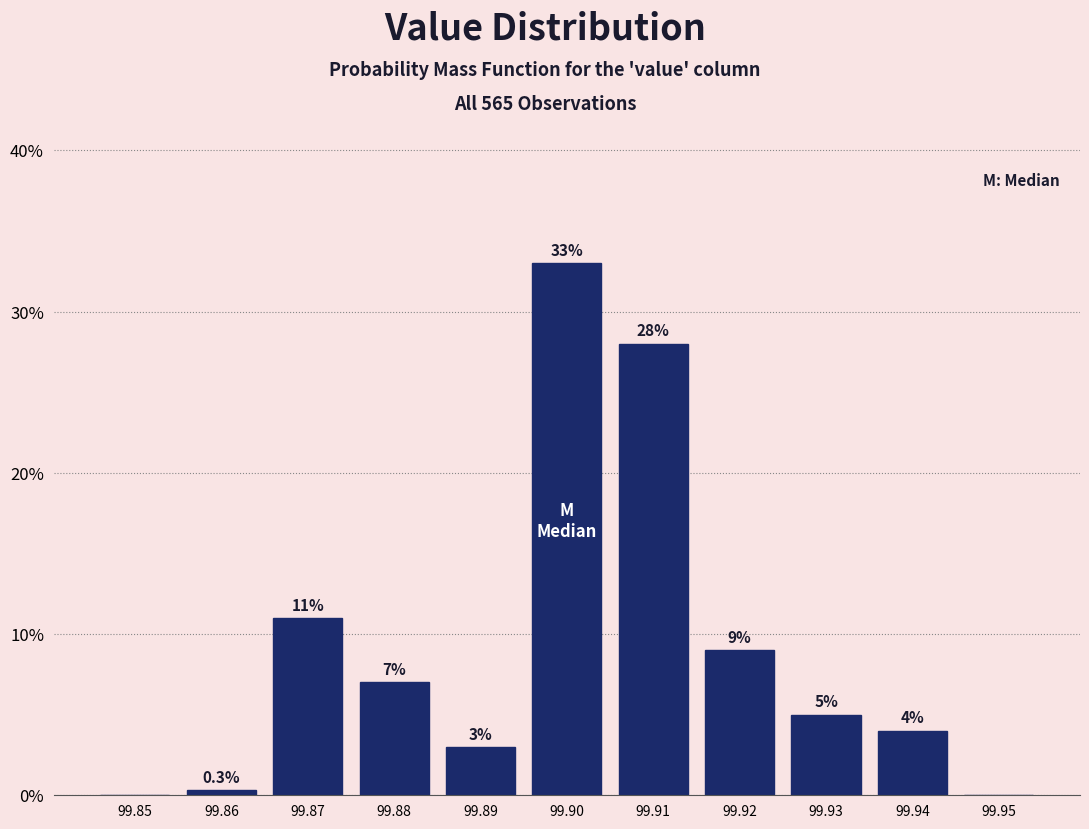

Are the bars horizontal?

No